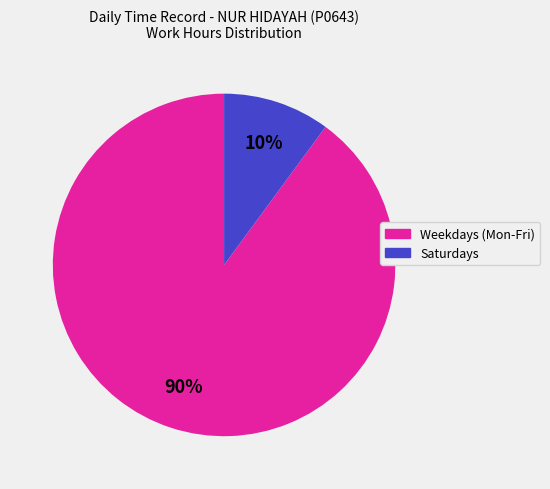

To the nearest percent, what is the difference between the largest and smallest slice percentages?

80%